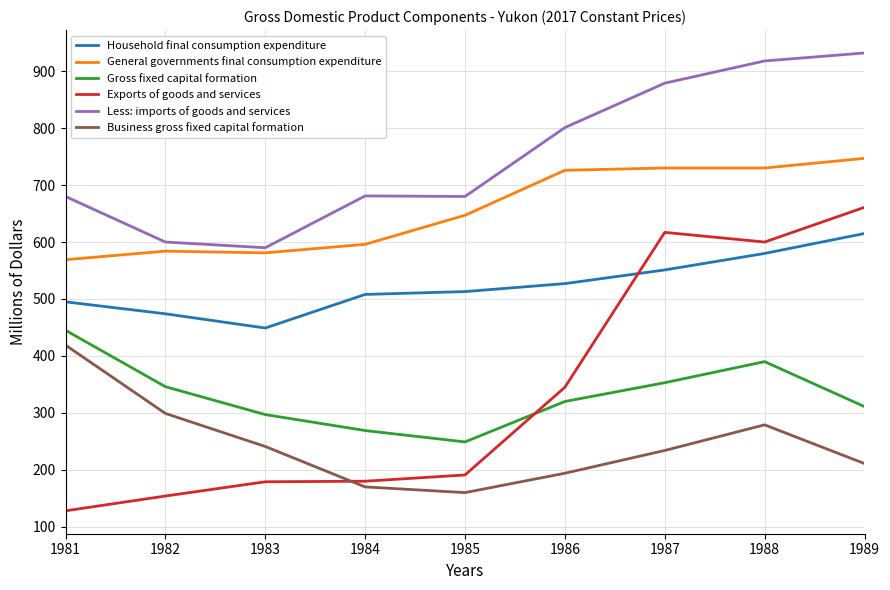

What is the lowest value of the Household final consumption expenditure series?

449